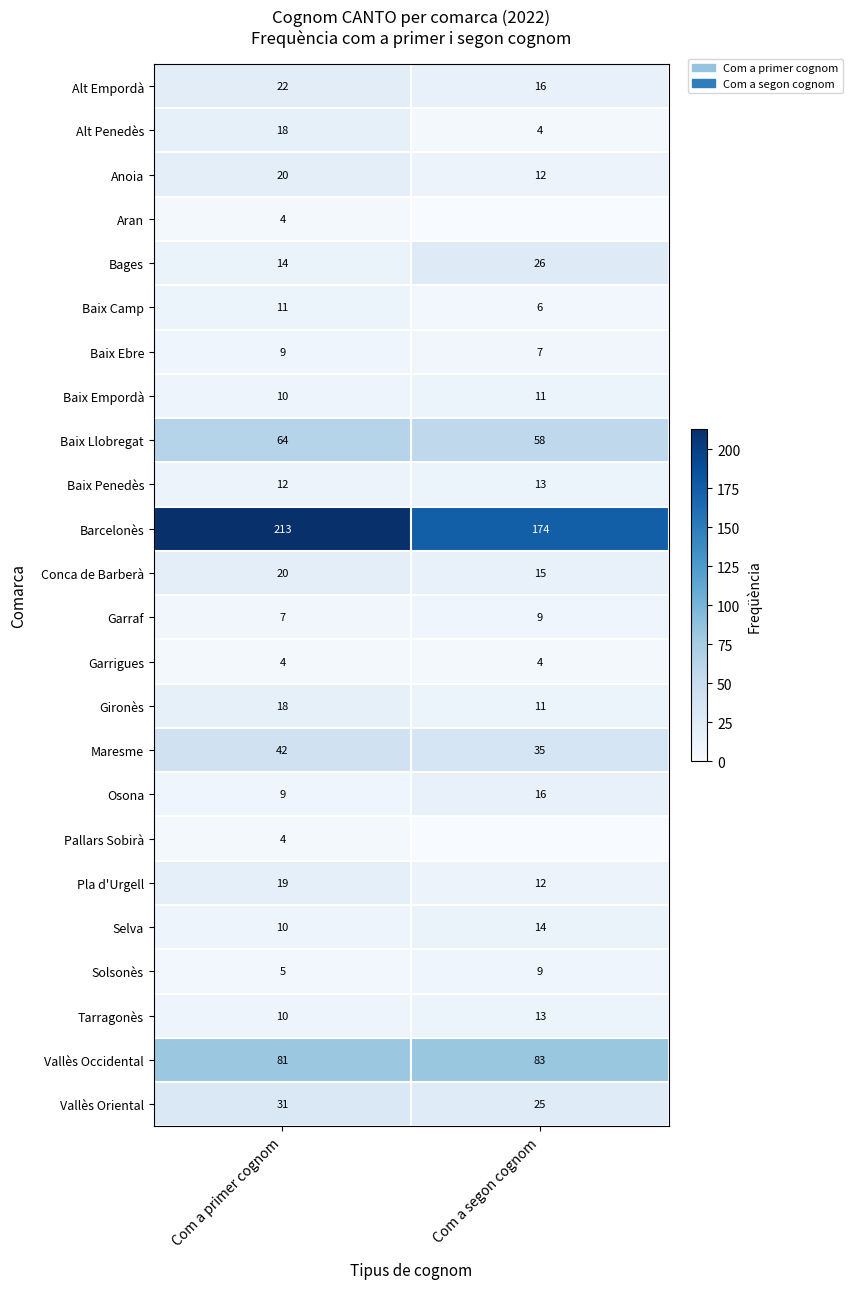

Rank the categories by Osona value from lowest to highest.

Com a primer cognom, Com a segon cognom